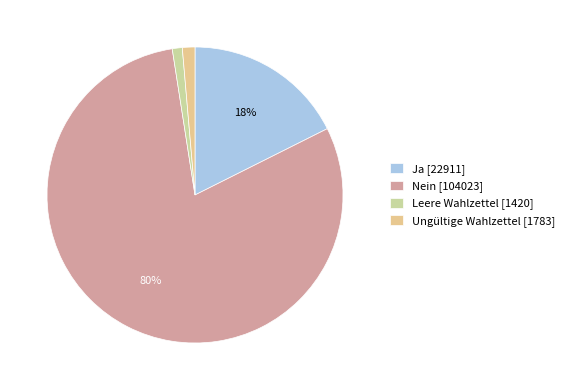

Count the number of slices in the pie.

4